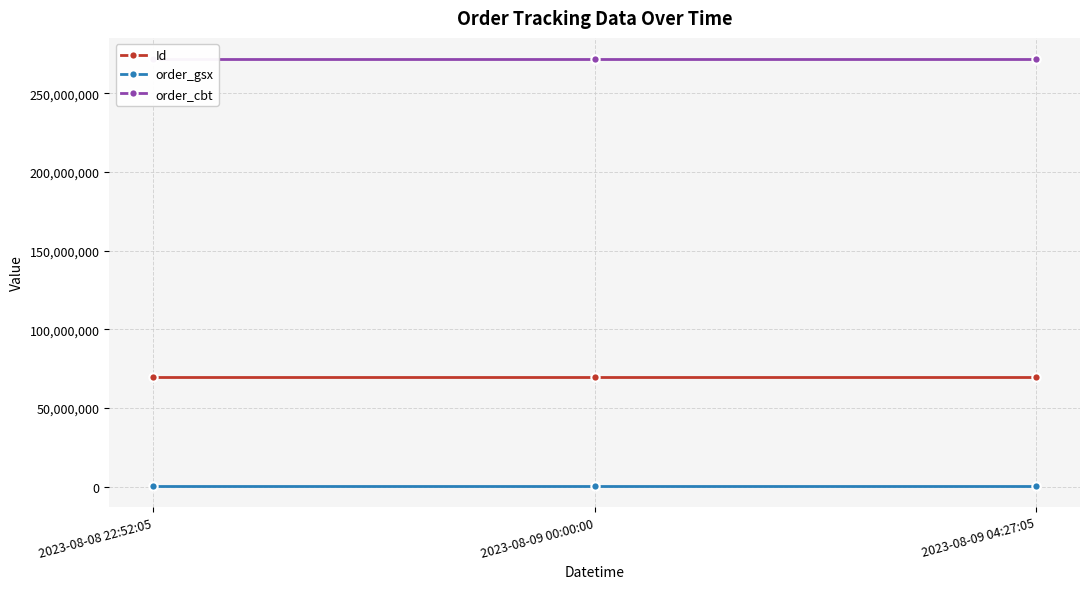

What is the difference between the Id values at 2023-08-09 00:00:00 and 2023-08-09 04:27:05?

1